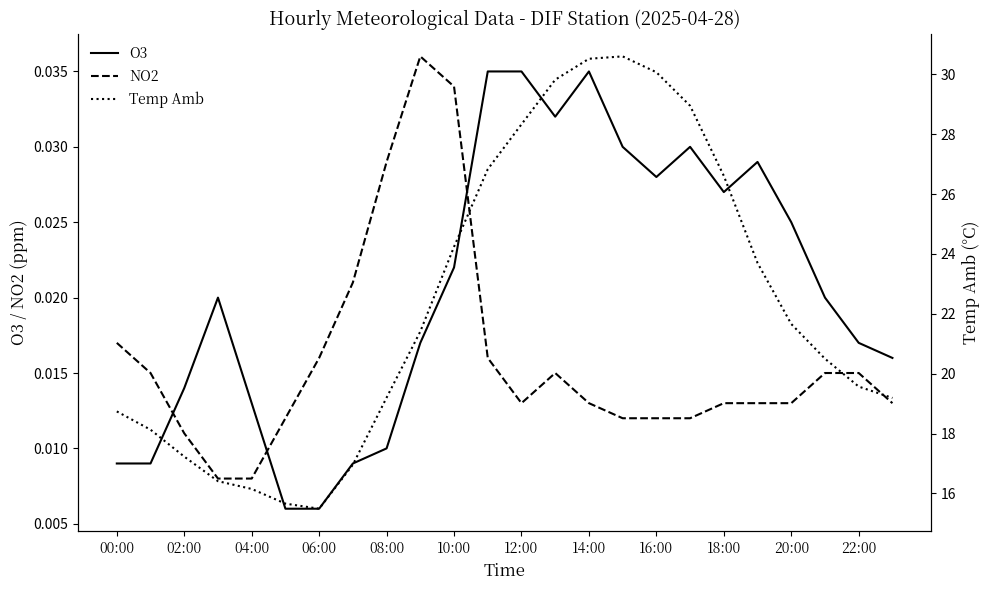

How many interior local peaks does the O3 series have?

4